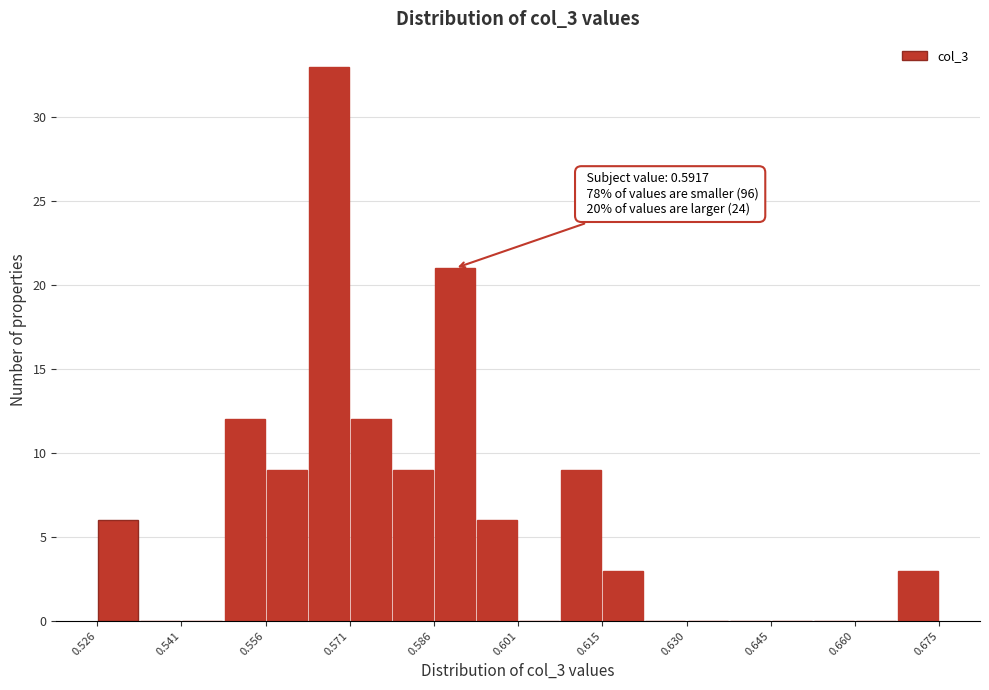

Read against the x-axis, roughly where is the centre of the tallest bar?

0.568